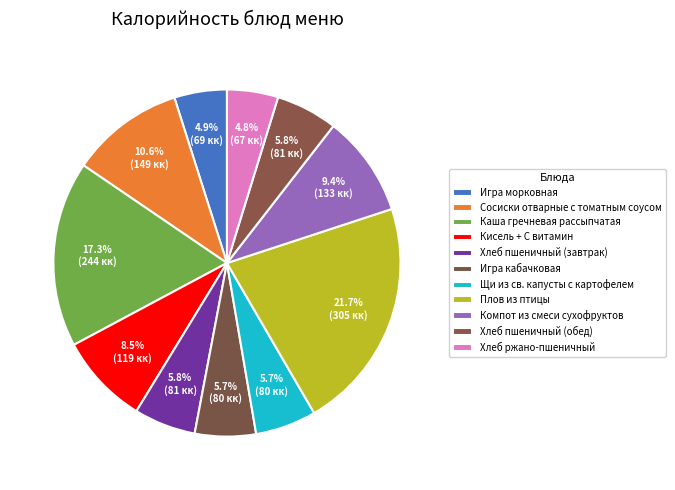

How many slices are in this pie chart?

11